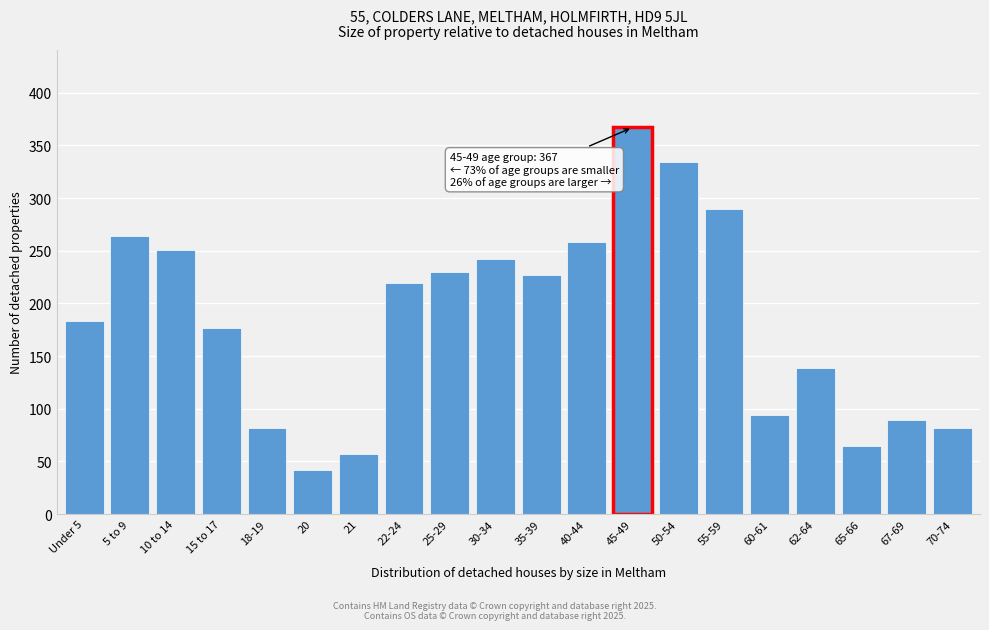

Reading right to left, extract all data points from this chart.

70-74=82	67-69=89	65-66=65	62-64=139	60-61=94	55-59=290	50-54=334	45-49=367	40-44=258	35-39=227	30-34=242	25-29=230	22-24=219	21=57	20=42	18-19=82	15 to 17=177	10 to 14=251	5 to 9=264	Under 5=183